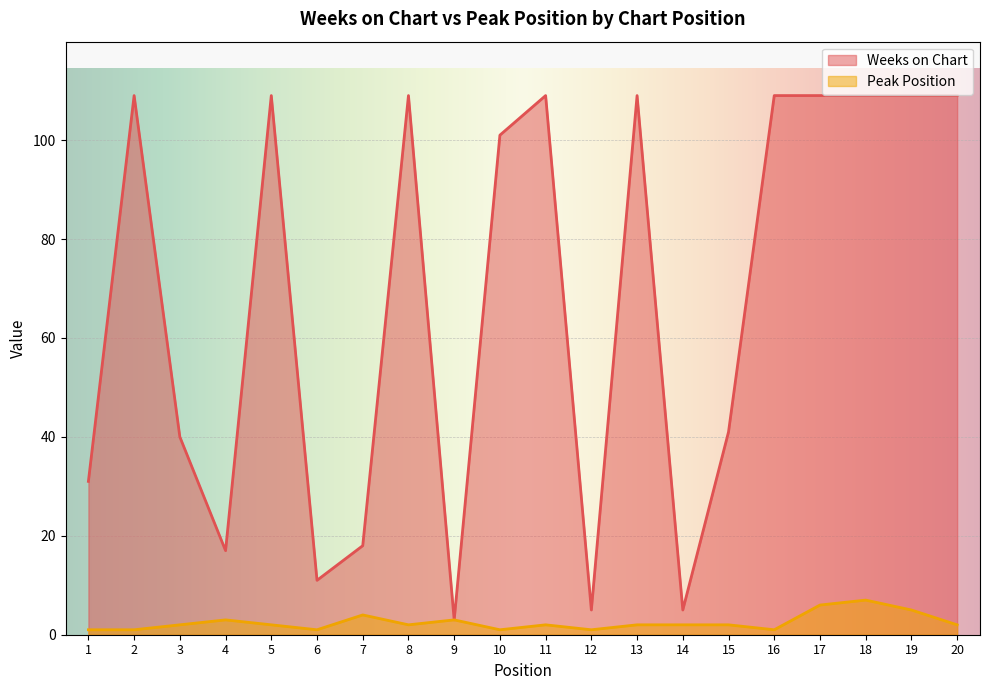

What are all the series names shown in the legend?

Weeks on Chart, Peak Position